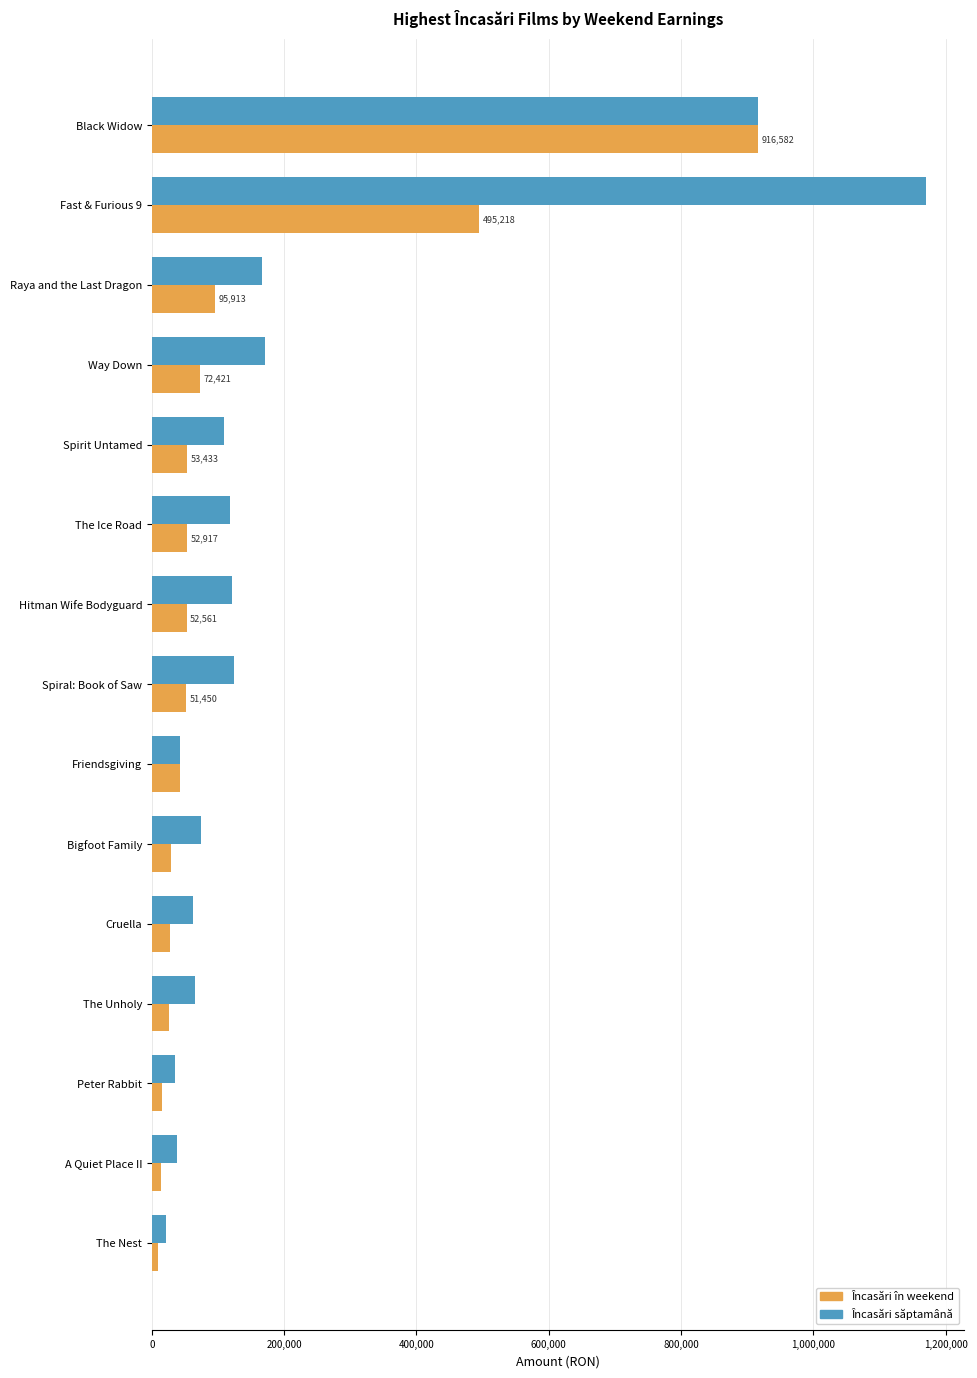

What is the average value of the Încasări săptamână series?

215496.9